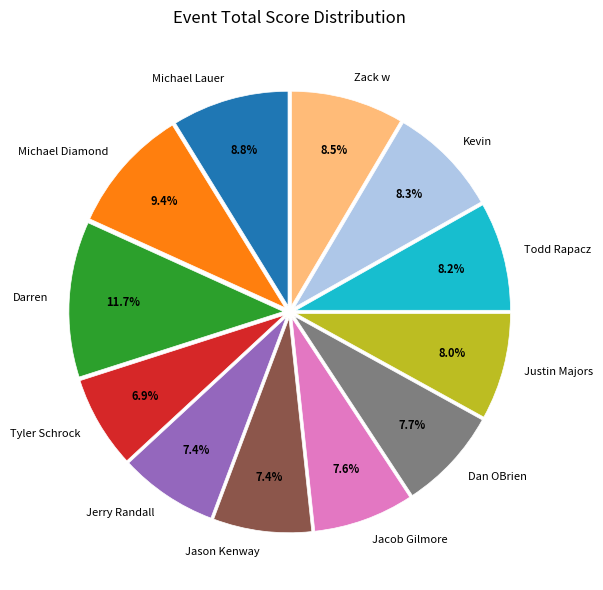

To the nearest percent, what is the difference between the largest and smallest slice percentages?

5%